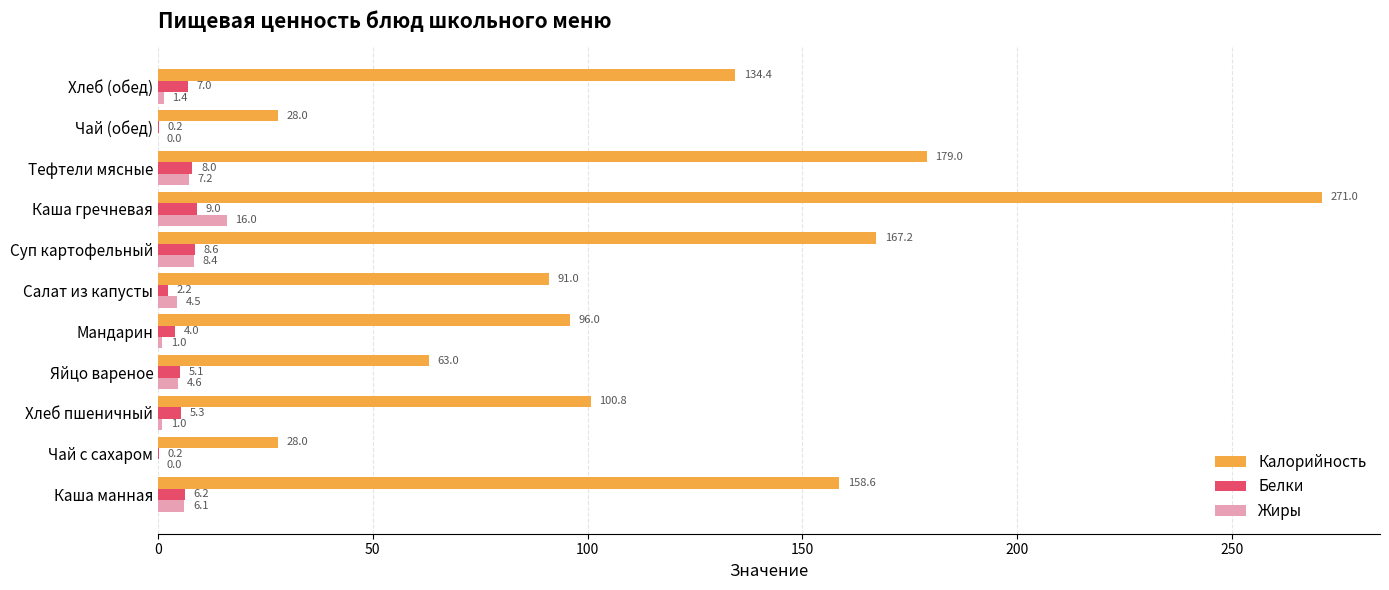

Is it true that Калорийность equals 158.6 at Каша манная?

True